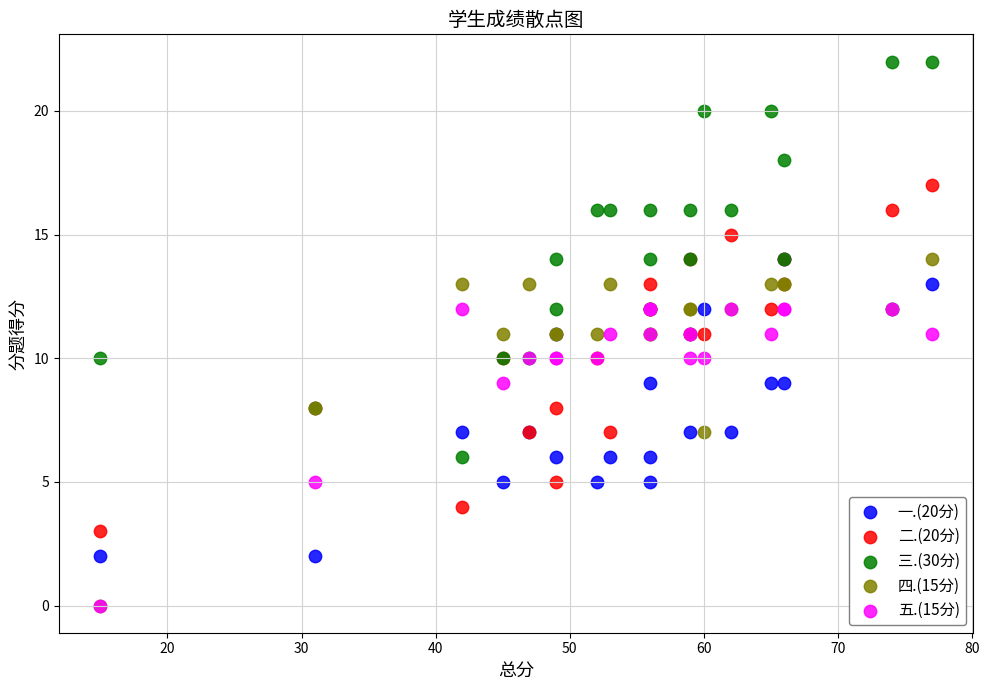

Which series reaches the maximum Y coordinate?

三.(30分)